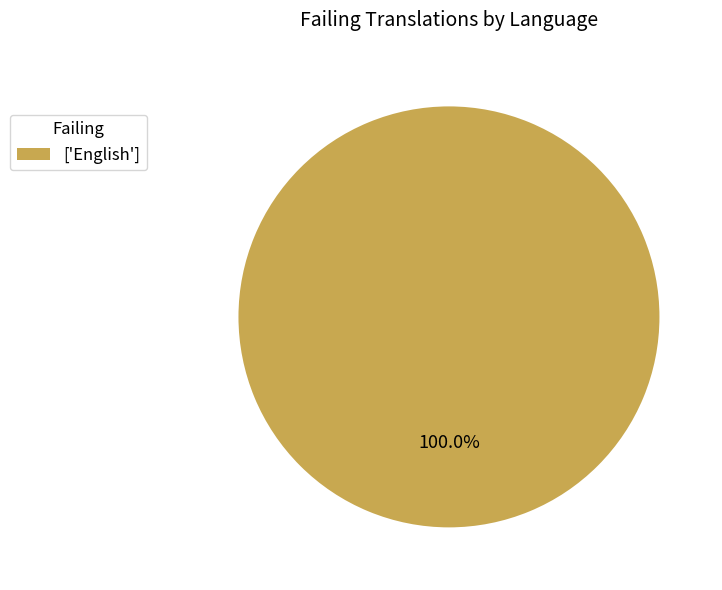

Which category accounts for the majority?

['English']